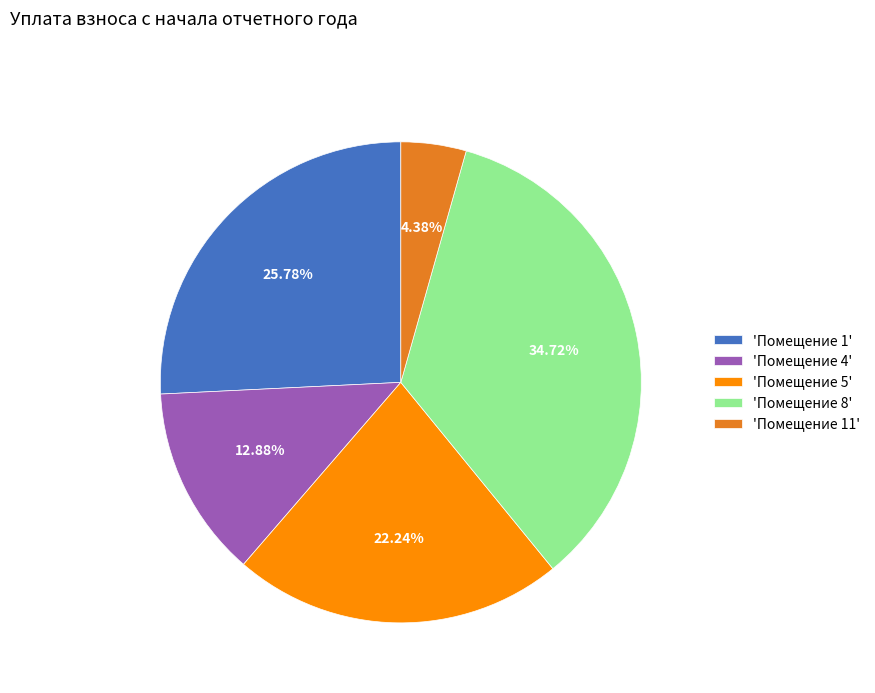

How many slices are in this pie chart?

5